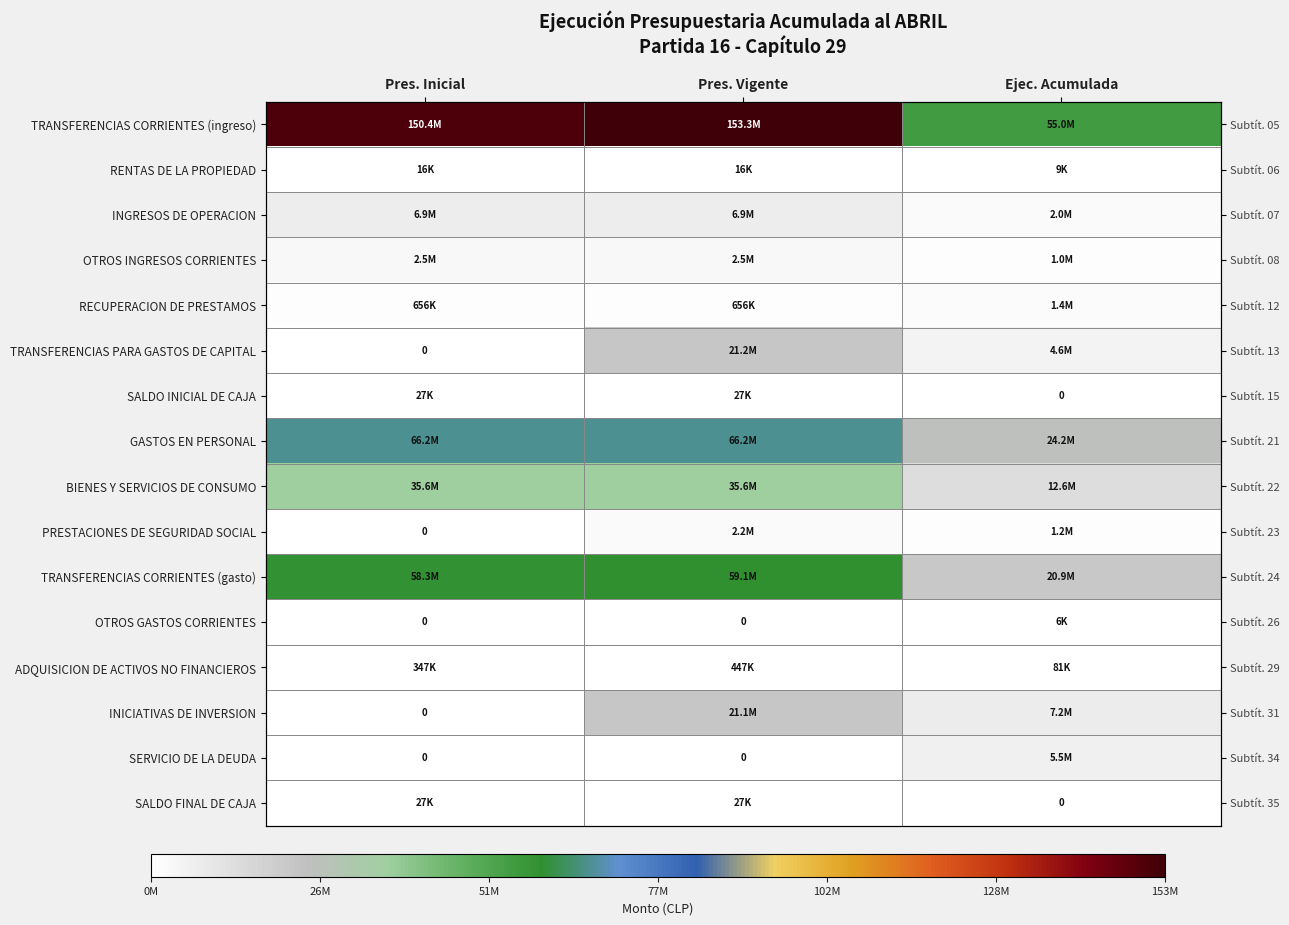

Count the SERVICIO DE LA DEUDA values in the range 0 to 5502831.

3